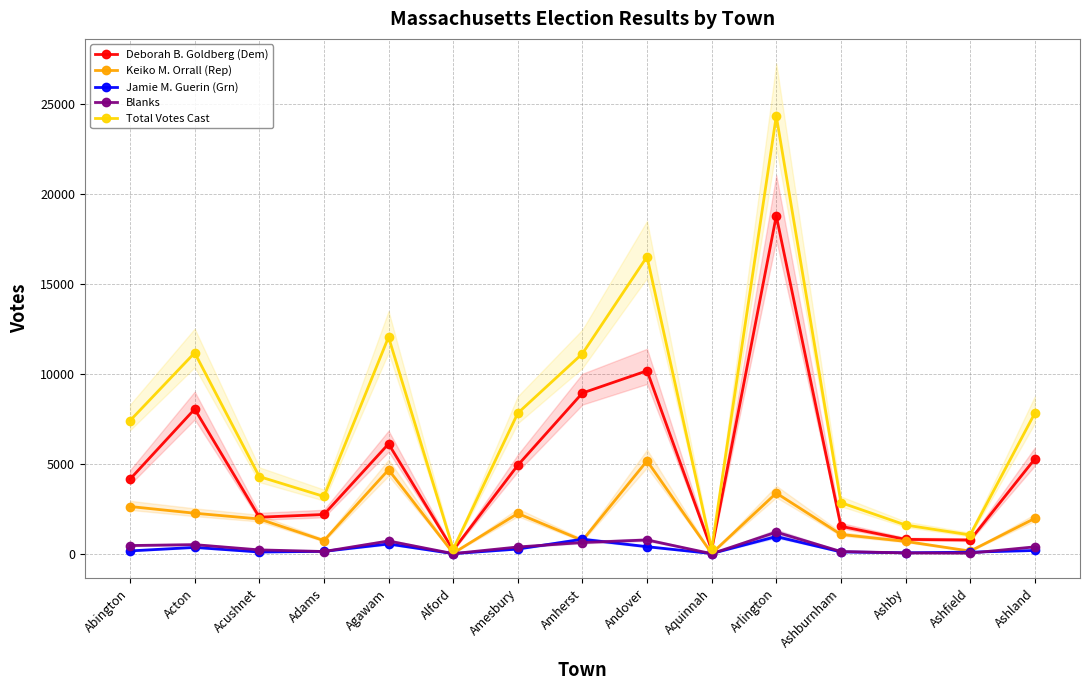

What position from the left is Abington?

1